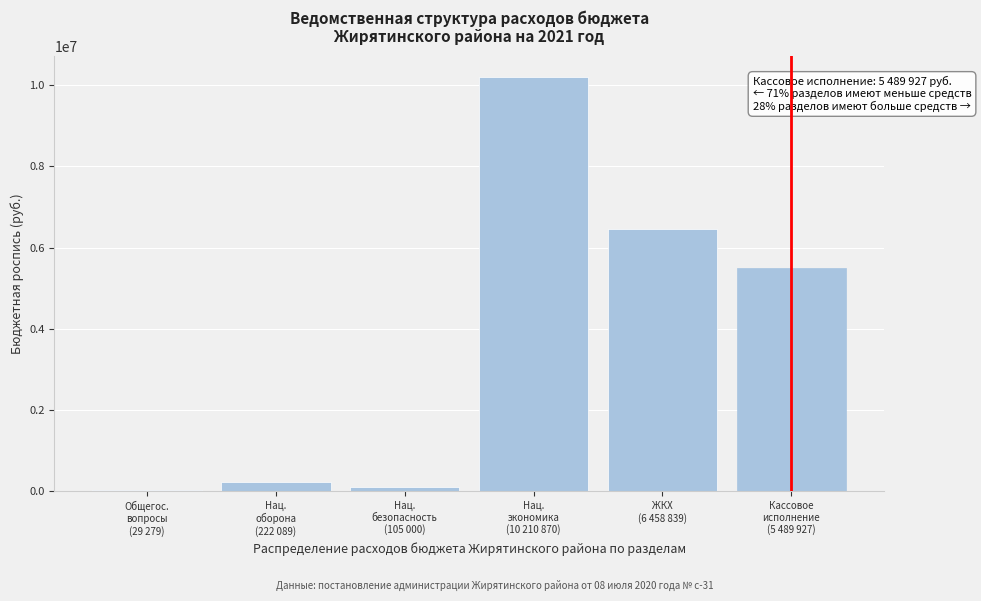

What is the greatest value displayed?

10210870